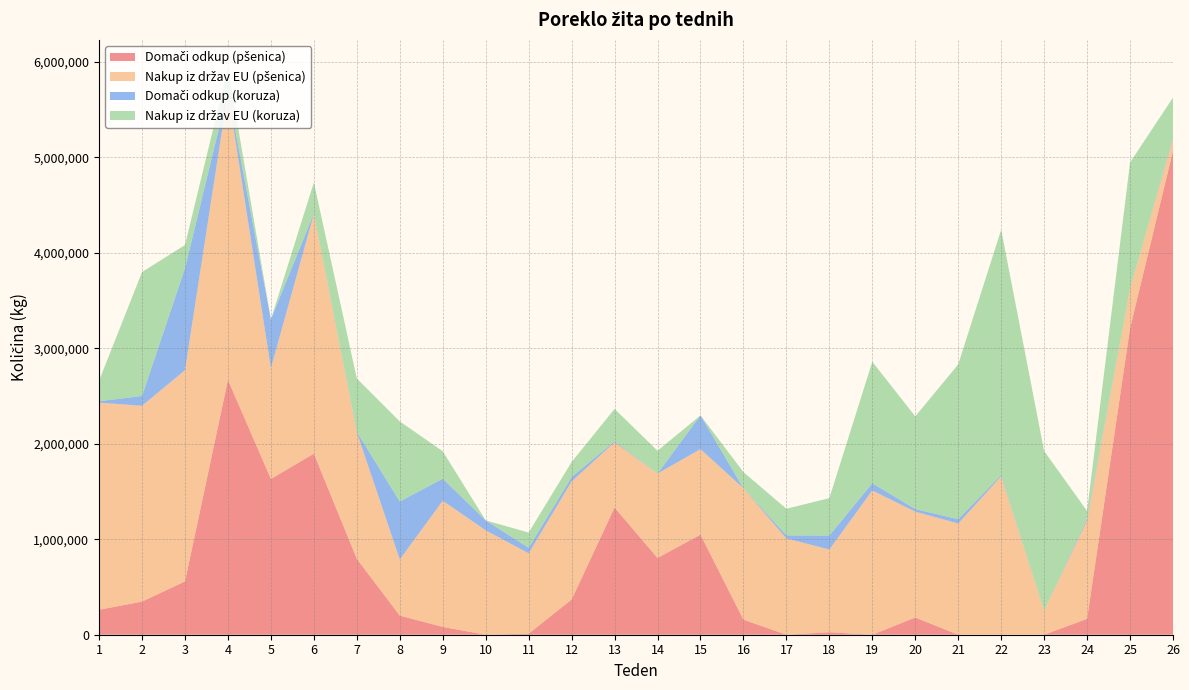

Reading right to left, extract all data points from this chart.

Domači odkup (pšenica): 26=5069579	25=3210020	24=166040	23=0	22=0	21=0	20=180460	19=0	18=26120	17=0	16=157720	15=1048440	14=804080	13=1332860	12=368460	11=10950	10=0	9=81740	8=200340	7=795280	6=1897000	5=1631940	4=2669560	3=558580	2=346700	1=261380
Nakup iz držav EU (pšenica): 26=129780	25=415290	24=1033861	23=252859	22=1659952	21=1165676	20=1109102	19=1511164	18=866429	17=1009085	16=1376426	15=896211	14=884375	13=683996	12=1237256	11=842260	10=1093724	9=1322100	8=588200	7=1326710	6=2511800	5=1161250	4=3014960	3=2212940	2=2052020	1=2169940
Domači odkup (koruza): 26=15757	25=674	24=19275	23=0	22=12665	21=44371	20=26854	19=76211	18=146680	17=31600	16=0	15=353499	14=0	13=10023	12=45693	11=57830	10=104306	9=231342	8=606988	7=3827	6=5514	5=510649	4=10000	3=1068176	2=103079	1=15000
Nakup iz držav EU (koruza): 26=412655	25=1321874	24=77239	23=1671676	22=2570755	21=1622554	20=971084	19=1272781	18=391689	17=278902	16=170003	15=0	14=238750	13=339291	12=157782	11=159233	10=0	9=287380	8=839460	7=559140	6=324680	5=0	4=241860	3=243200	2=1298100	1=214660